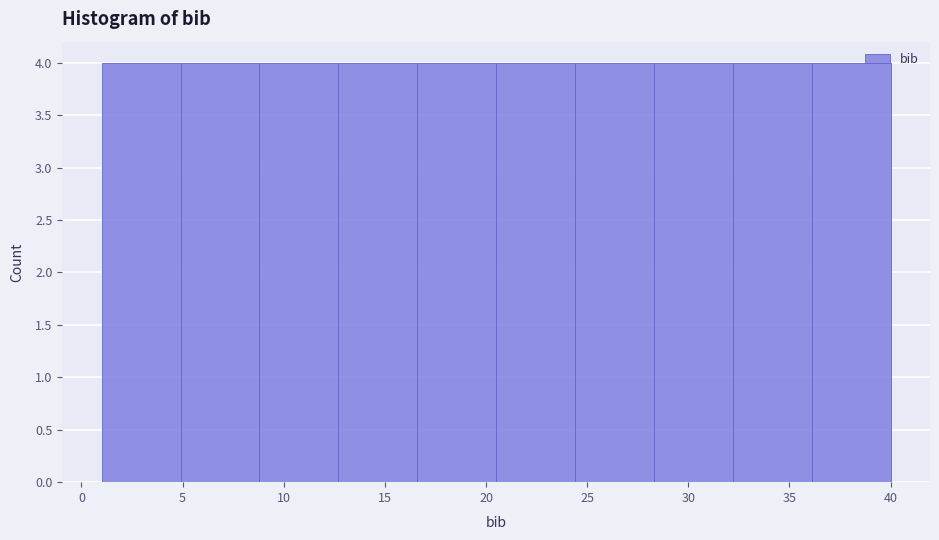

How tall is the bar that spans 32.2 to 36.1 on the x-axis? Neither the bar edges nor the heights are printed on the chart, so give them approximately, as read against the axes.

4